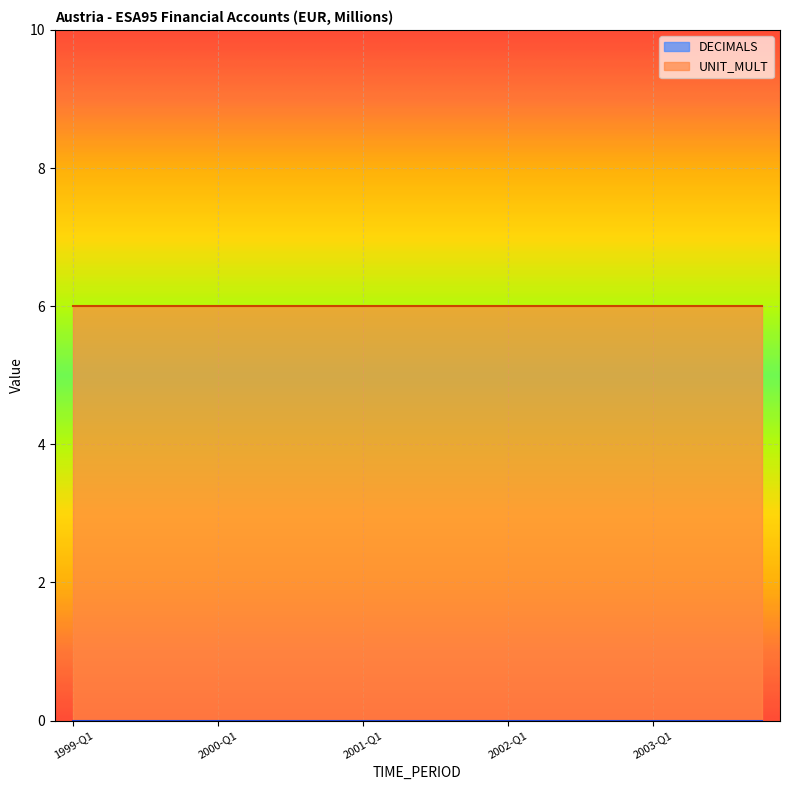

Which series has the largest total across all categories?

UNIT_MULT